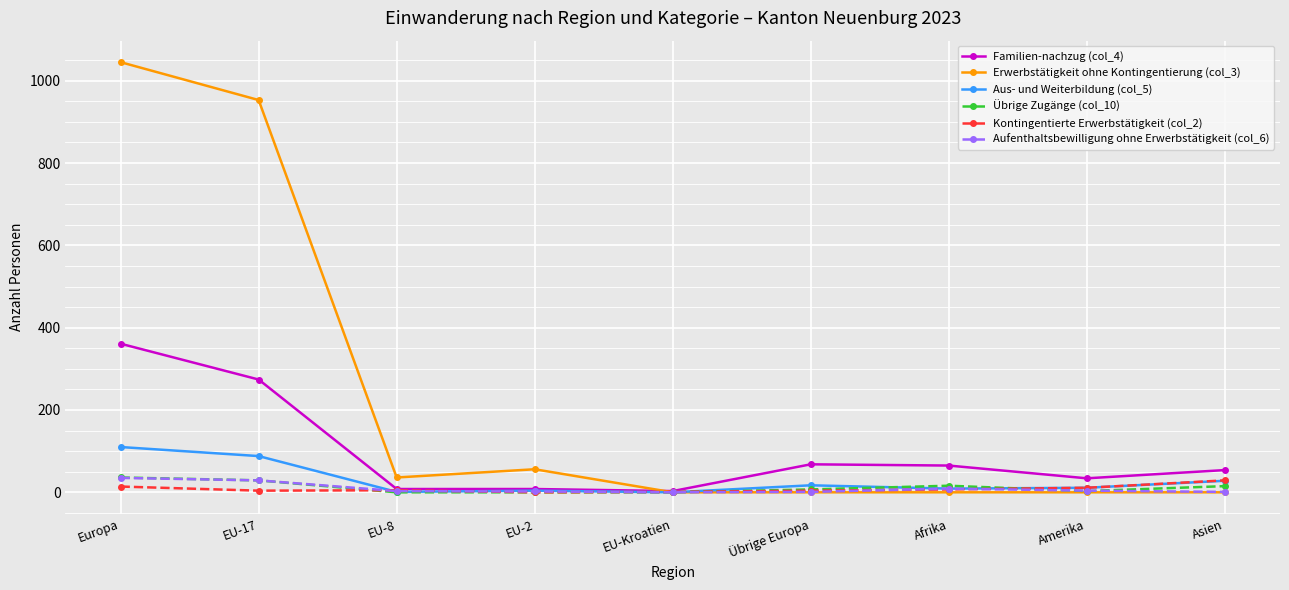

Which series has the largest total across all categories?

Erwerbstätigkeit ohne Kontingentierung (col_3)